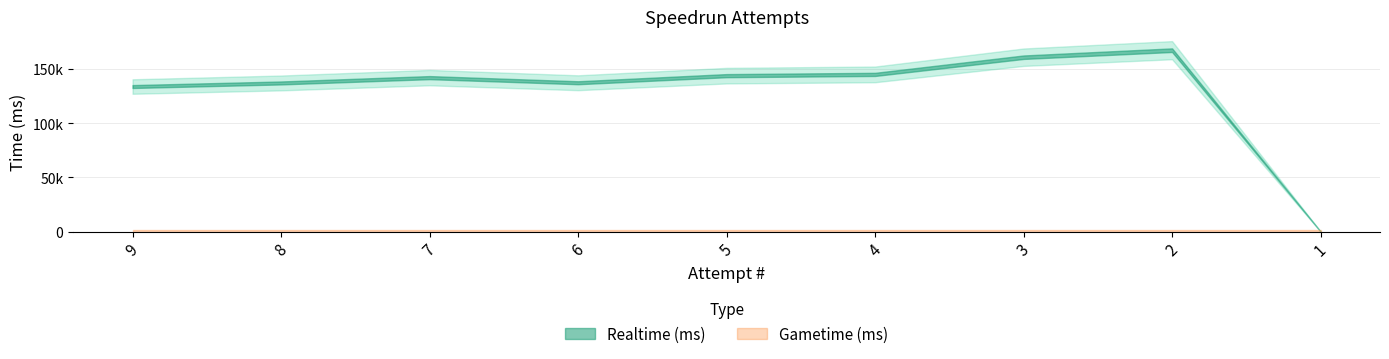

How many positive values does the Realtime (ms) series have?

8